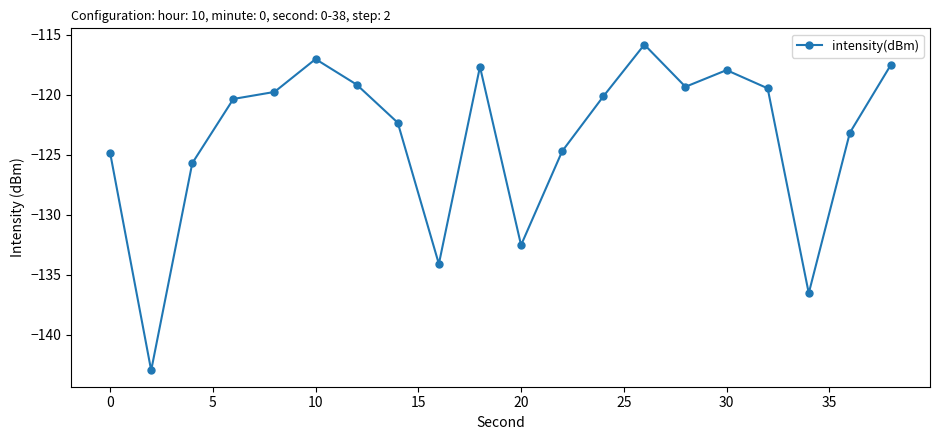

How many points are higher than both their immediate neighbors (excluding endpoints)?

4